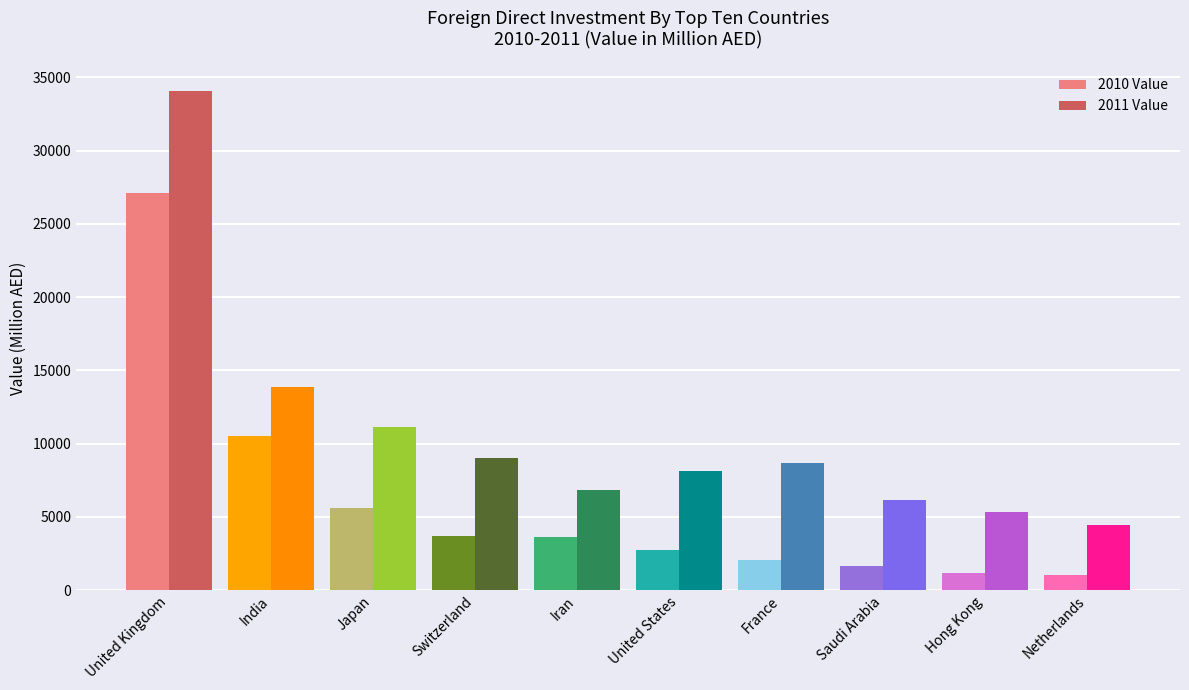

At which category is the sum across all series the highest?

United Kingdom